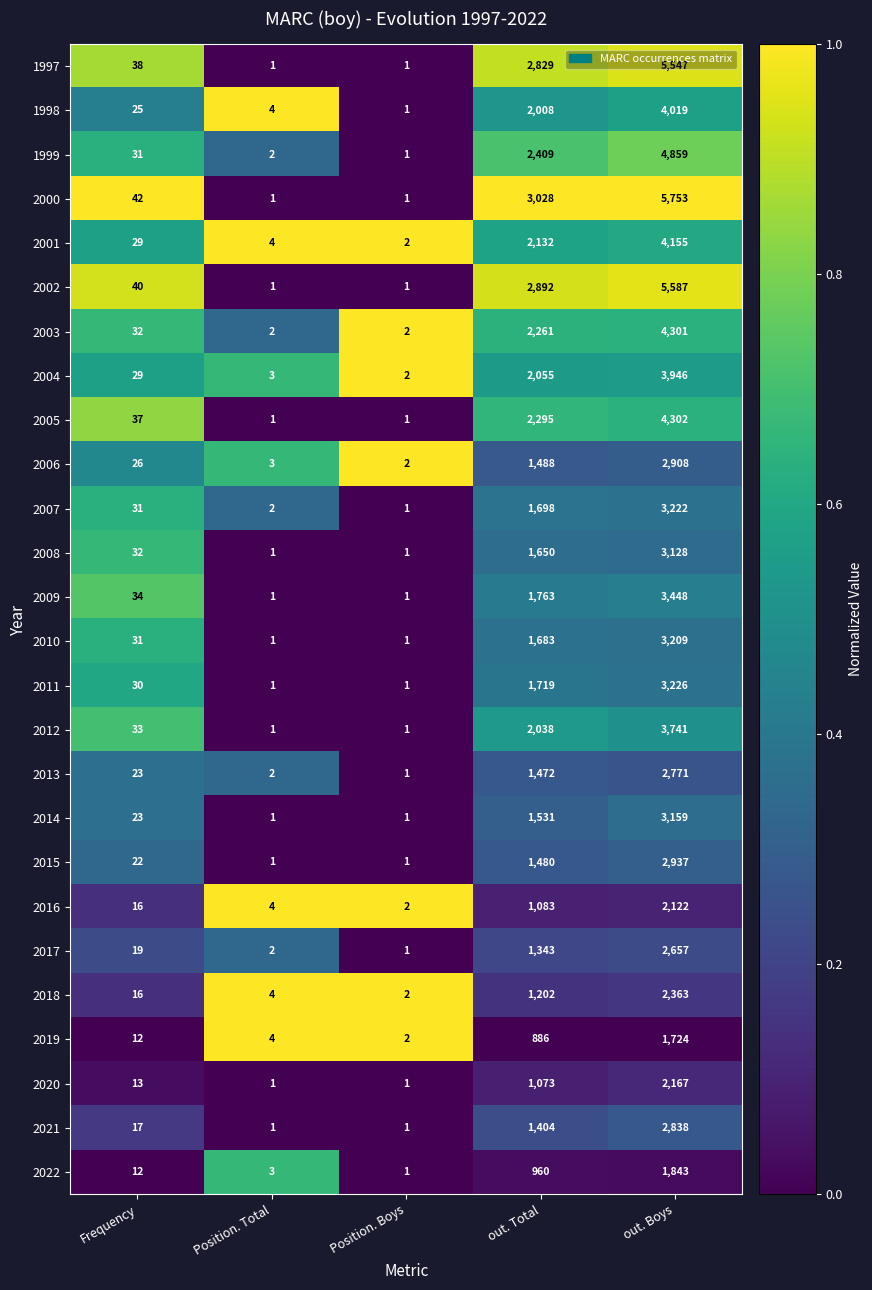

List the series in order of their peak value, highest first.

2000, 2002, 1997, 1999, 2005, 2003, 2001, 1998, 2004, 2012, 2009, 2011, 2007, 2010, 2014, 2008, 2015, 2006, 2021, 2013, 2017, 2018, 2020, 2016, 2022, 2019